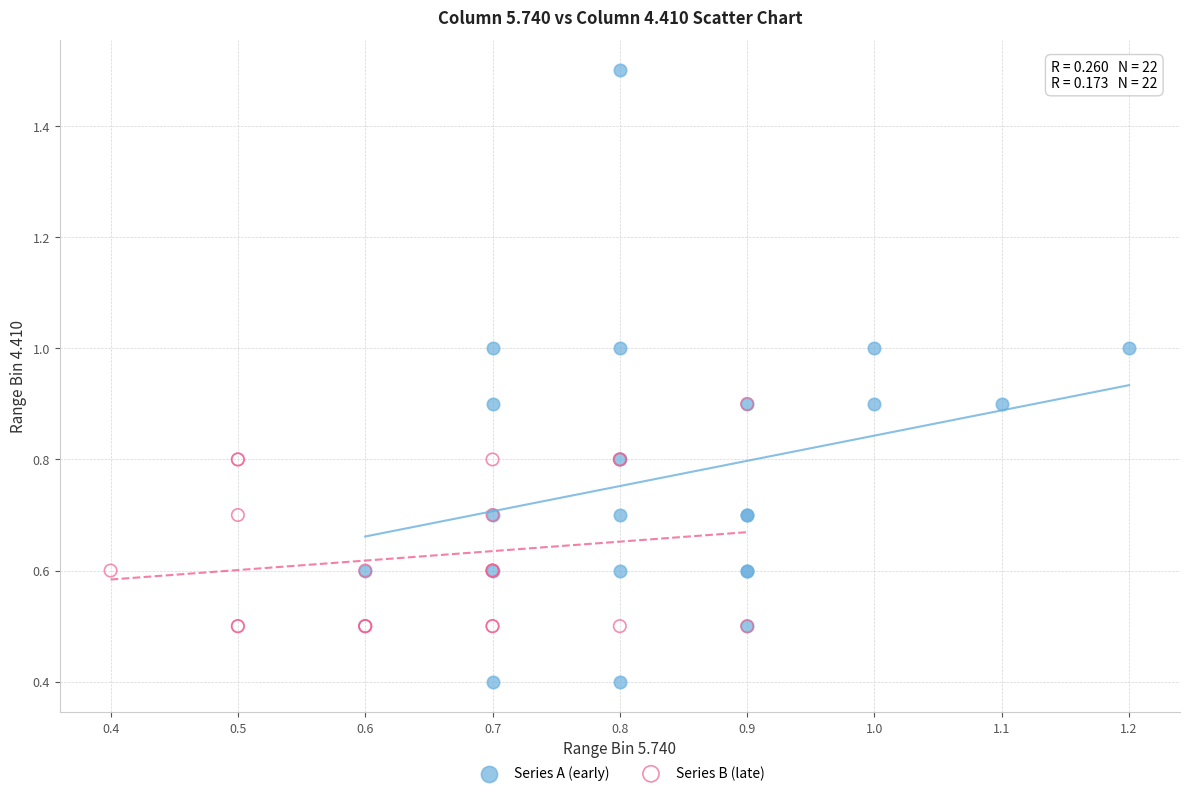

What are all the series names shown in the legend?

Series A (early), Series B (late)